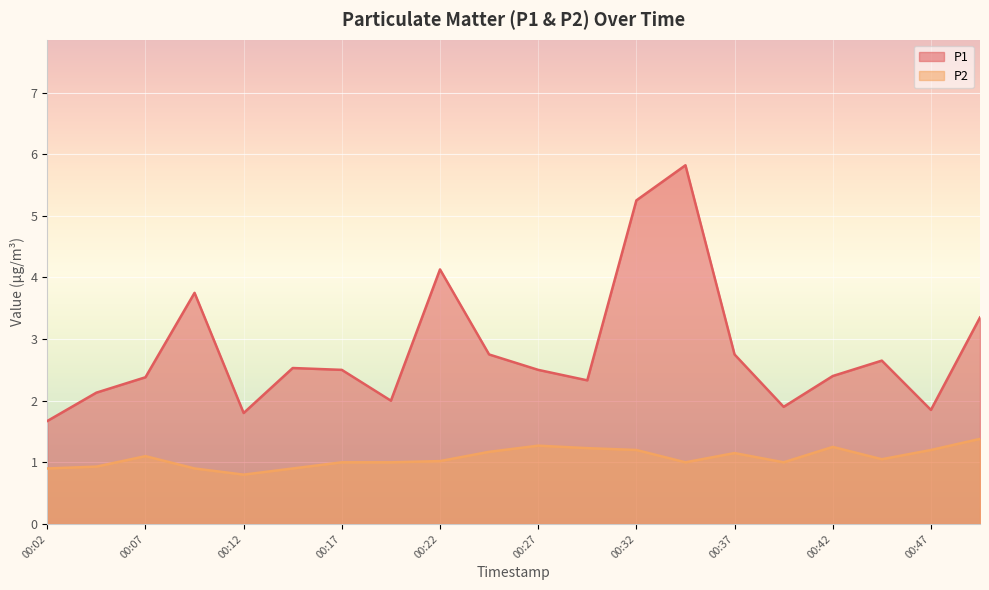

Is the value of P2 at 00:09 greater than the value of P1 at 00:17?

No